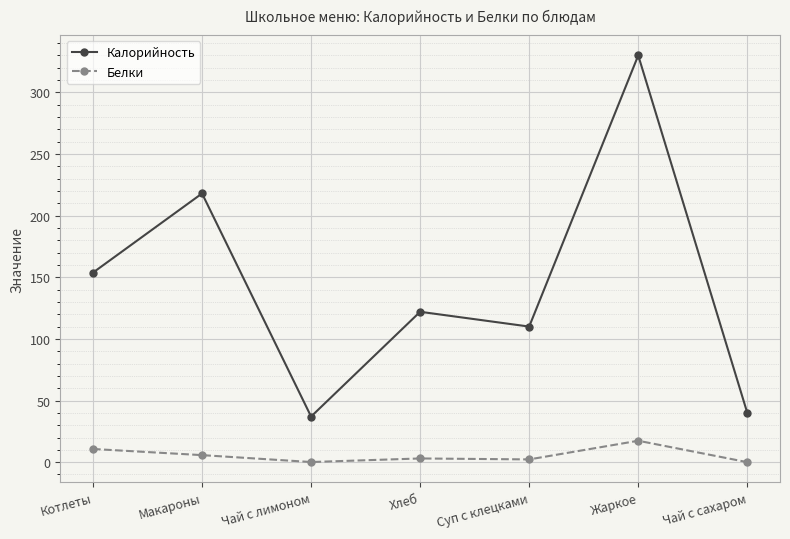

True or false: Белки has a value of 2.2 at Суп с клецками.

True